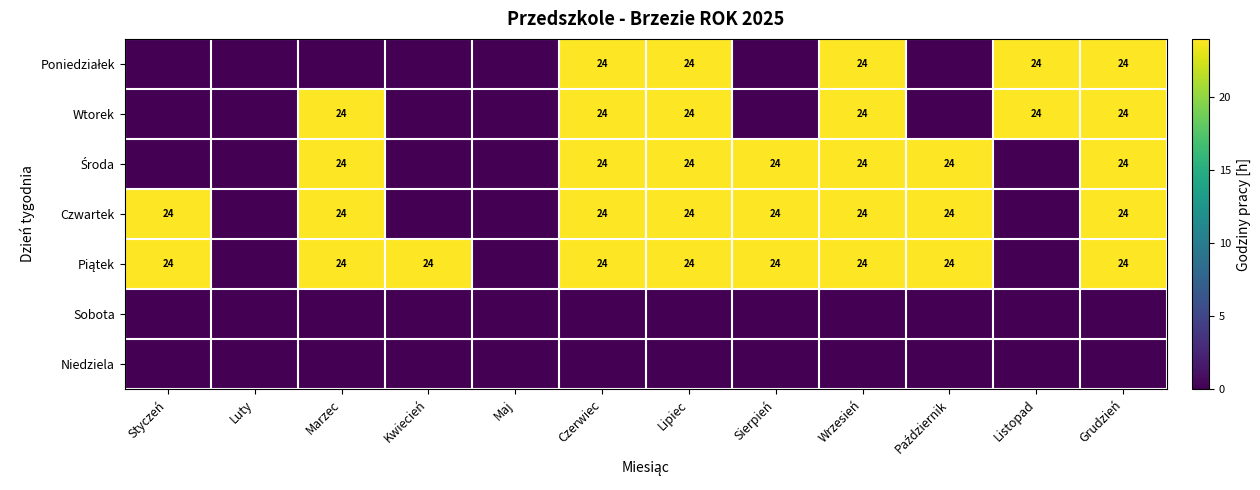

At how many categories does at least one series exceed 19?

10